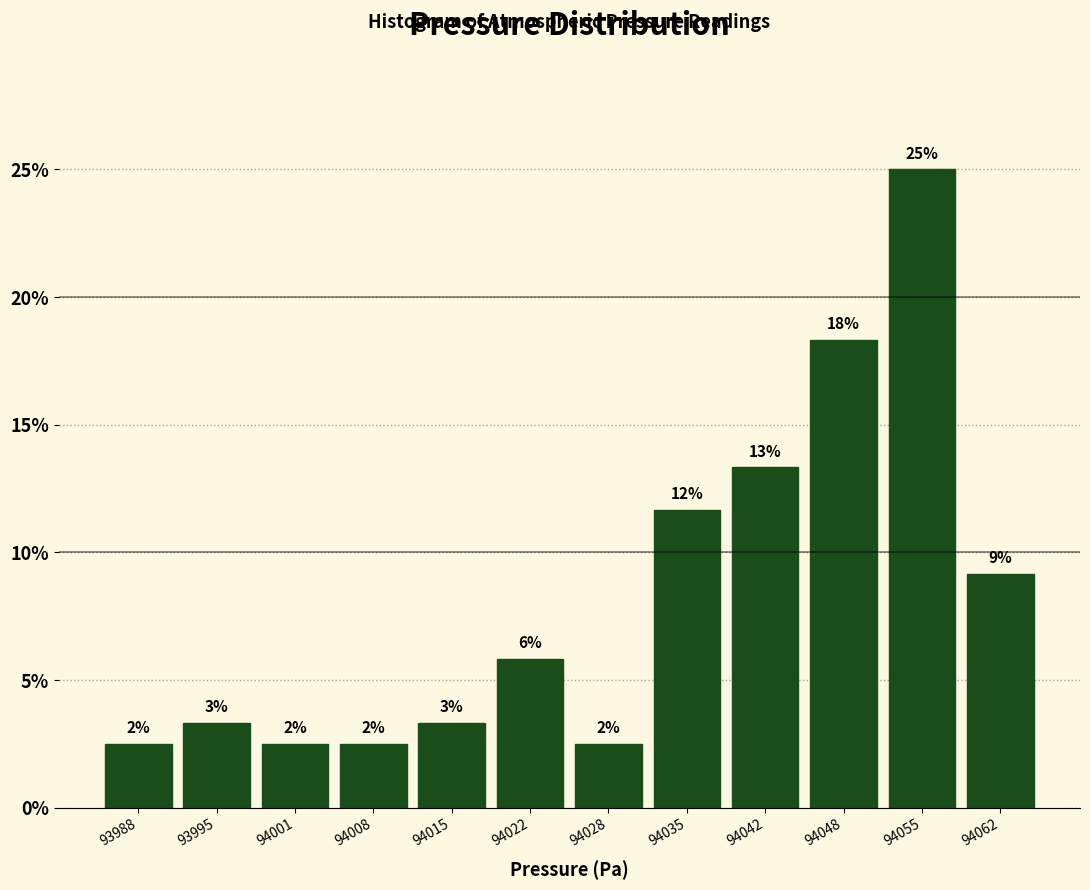

Does the chart contain any negative values?

No